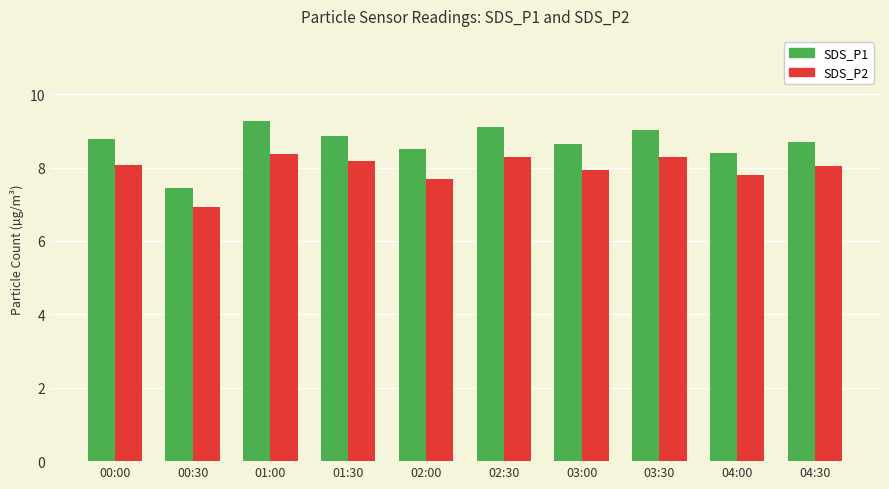

Where is SDS_P2 nearest to the value 7?

00:30